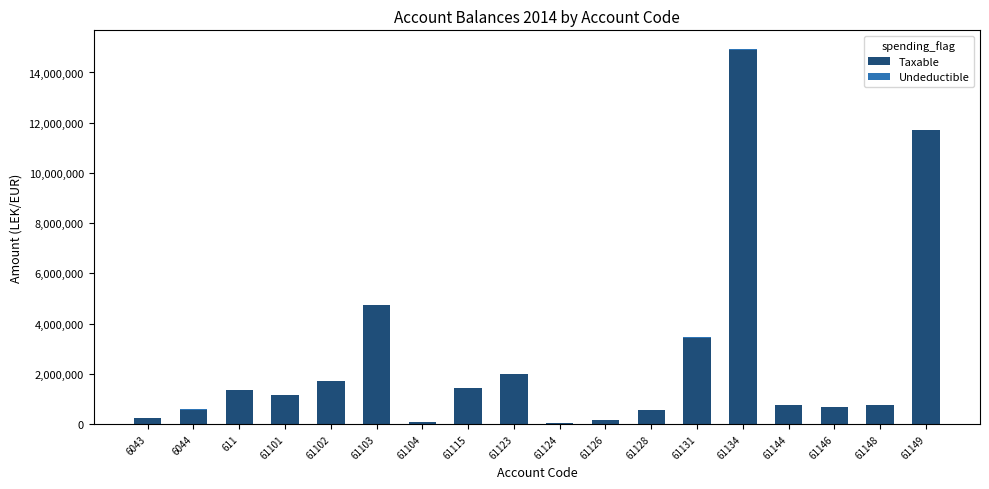

The value of Taxable at 6044 is 575296.9. True or false?

True